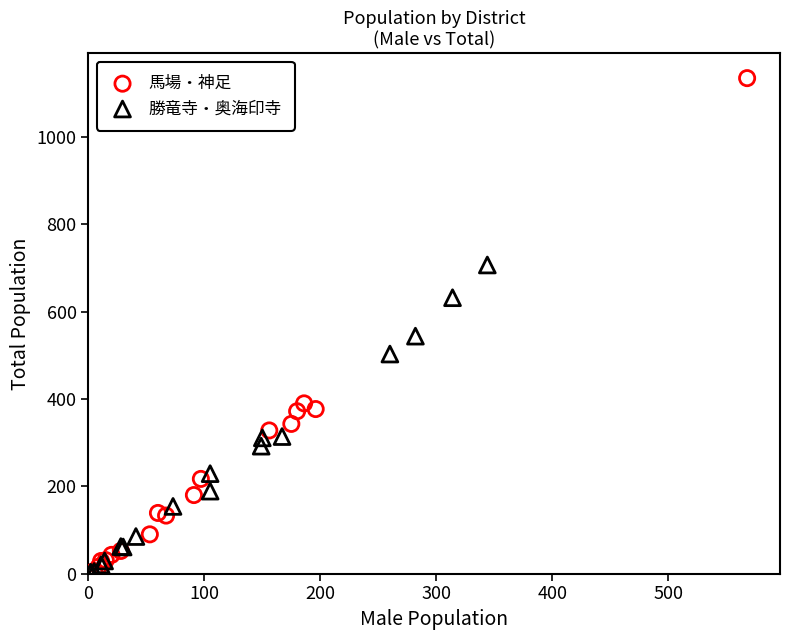

Which series has the widest spread of Y values?

馬場・神足